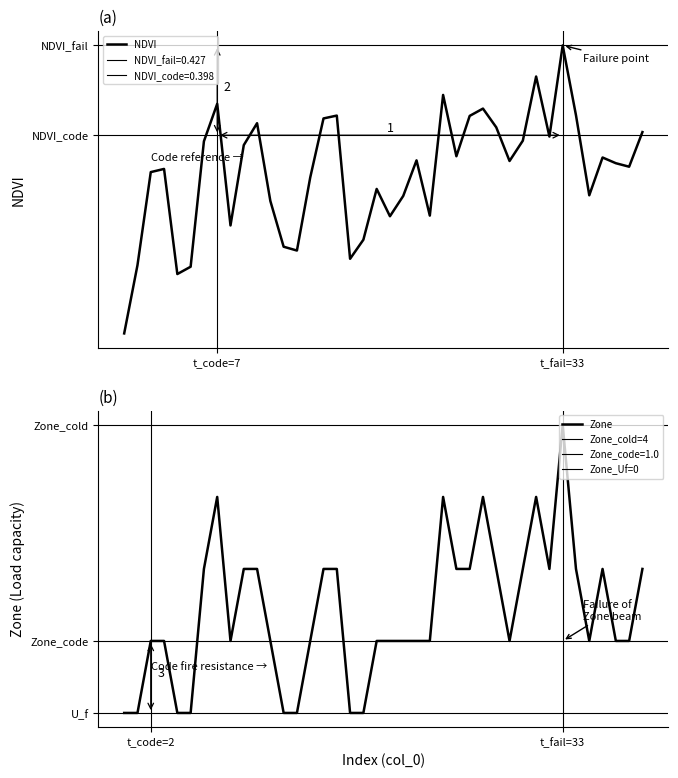

What is the sum of the Zone values at 2 and 32?

3.0